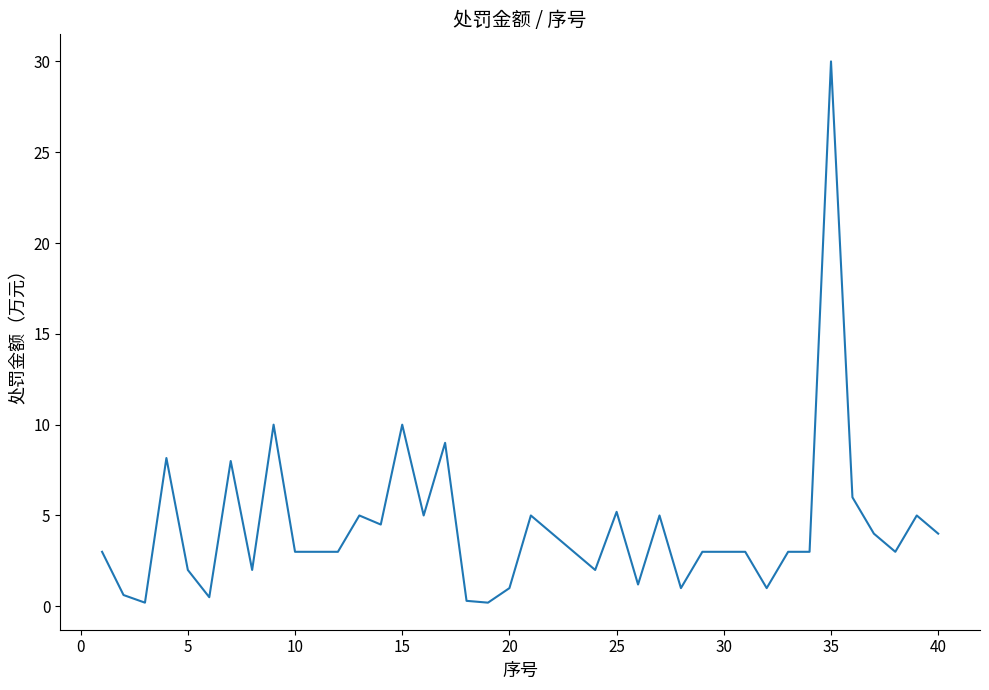

What is the difference between the maximum and minimum values?

29.8